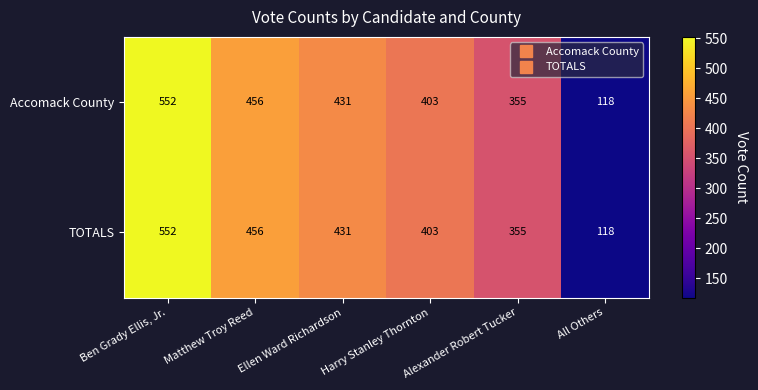

At how many categories does at least one series exceed 487?

1